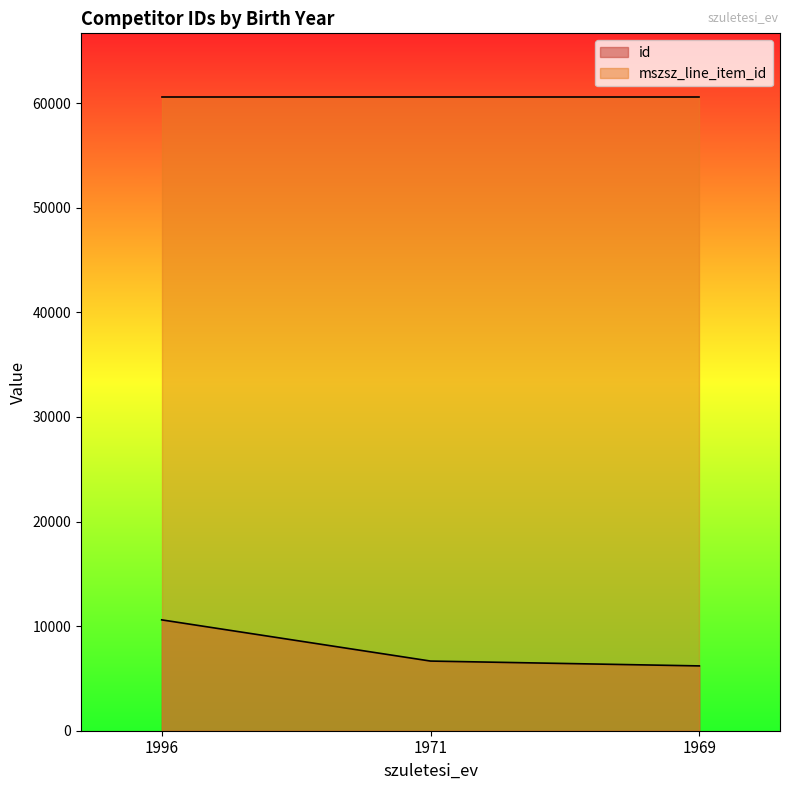

Reading left to right, extract all data points from this chart.

10598	6659	6196